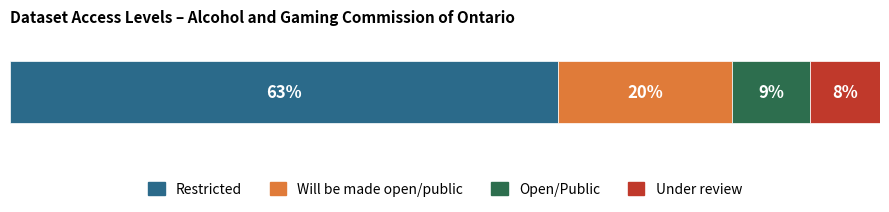

What are all the series names shown in the legend?

Restricted, Will be made open/public, Open/Public, Under review